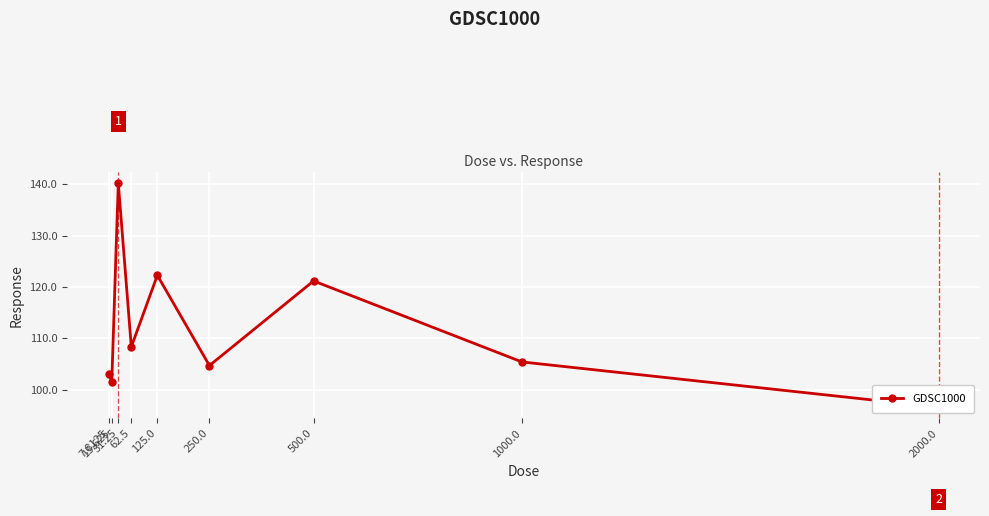

What is the label of the 8th point from the left?

1000.0